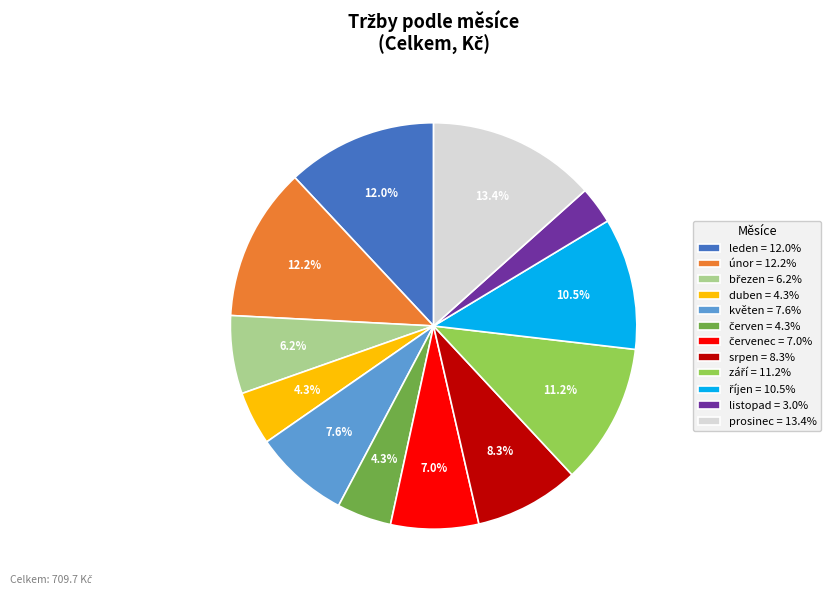

Is there a majority slice in this chart?

No